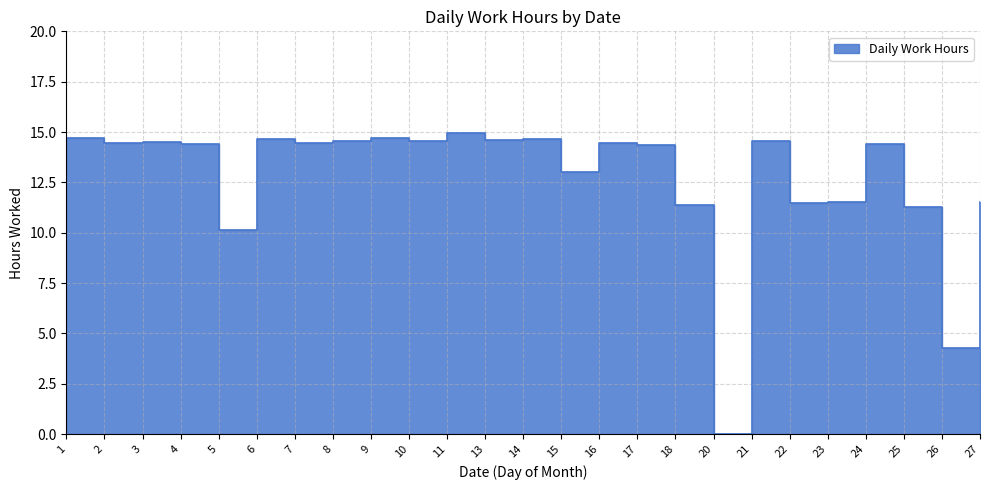

Reading right to left, transcribe all the data shown in this chart.

27=11.5	26=4.3	25=11.3	24=14.4	23=11.5	22=11.5	21=14.5	20=0.0	18=11.4	17=14.4	16=14.5	15=13.0	14=14.7	13=14.6	11=14.9	10=14.6	9=14.7	8=14.5	7=14.5	6=14.6	5=10.1	4=14.4	3=14.5	2=14.5	1=14.7